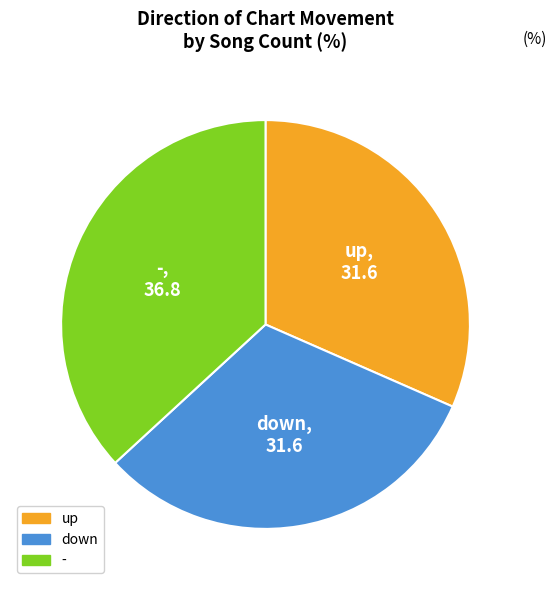

Is the sum of down and up greater than half?

Yes